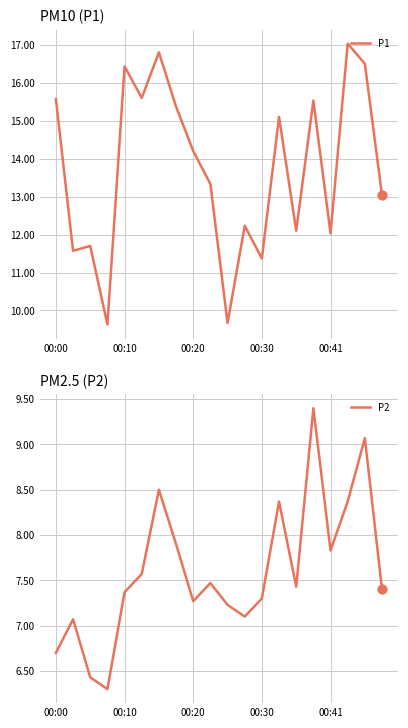

Which series reaches the maximum Y coordinate?

P1